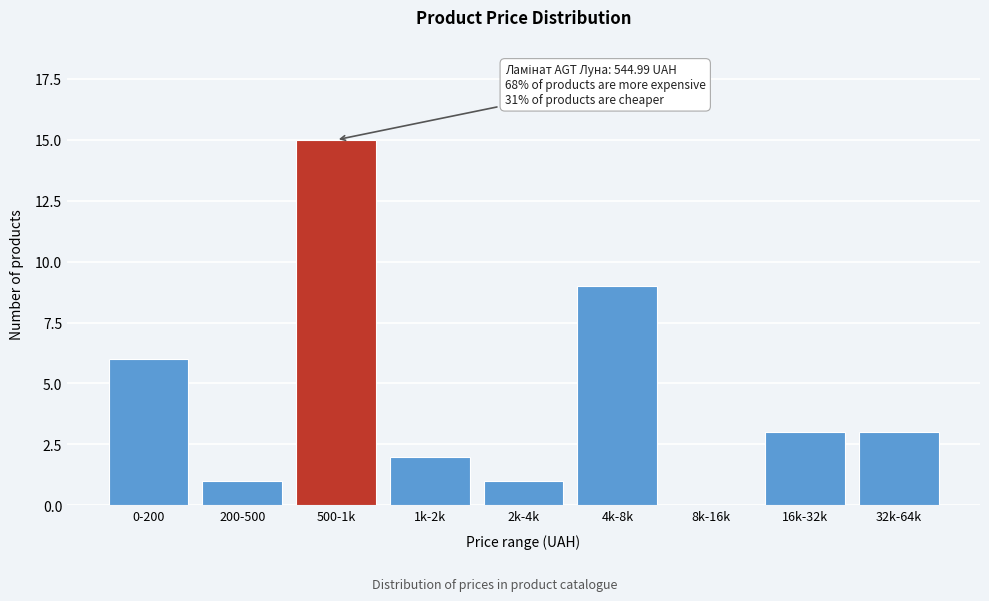

Reading left to right, list all the values displayed in this chart.

0-200=6	200-500=1	500-1k=15	1k-2k=2	2k-4k=1	4k-8k=9	8k-16k=0	16k-32k=3	32k-64k=3